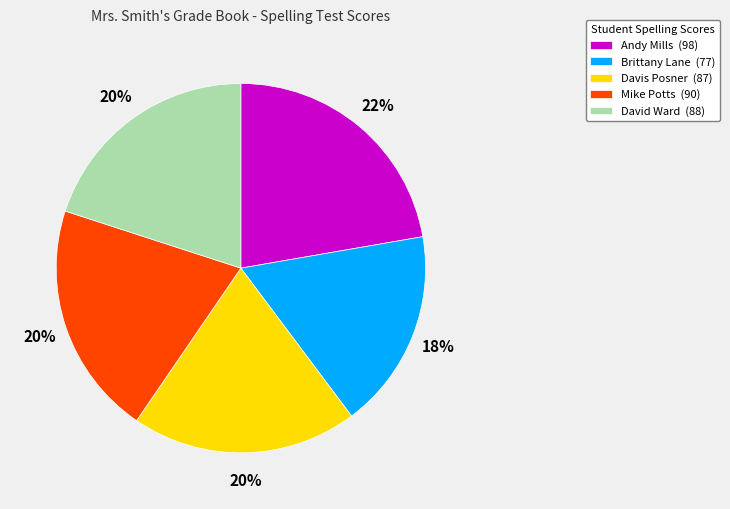

What is the smallest slice in the pie chart?

Brittany Lane